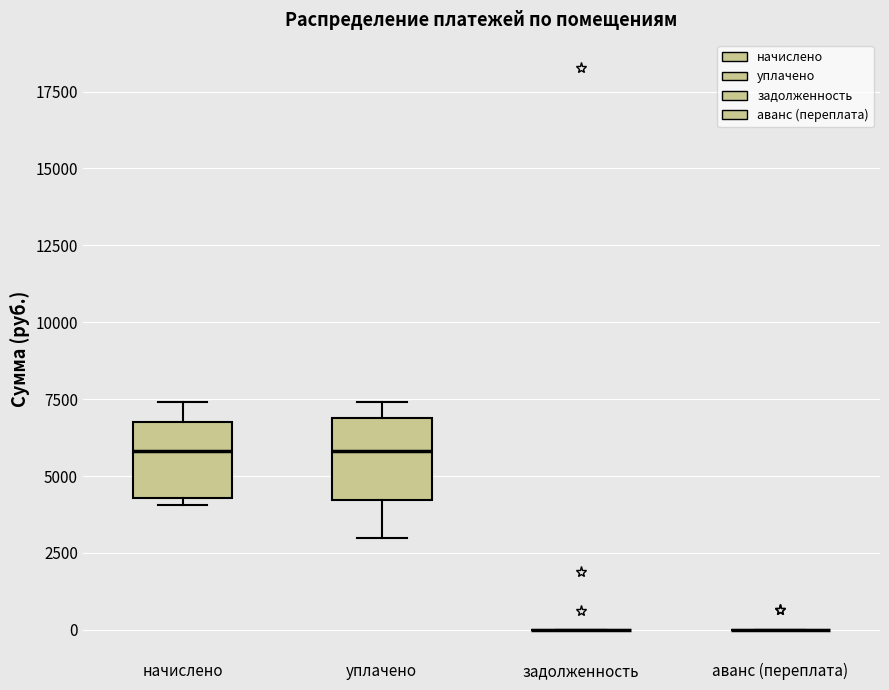

Where is the lower edge of the box for начислено on the y-axis? The values are not printed on the chart, so give them approximately, as read against the axis.

4500